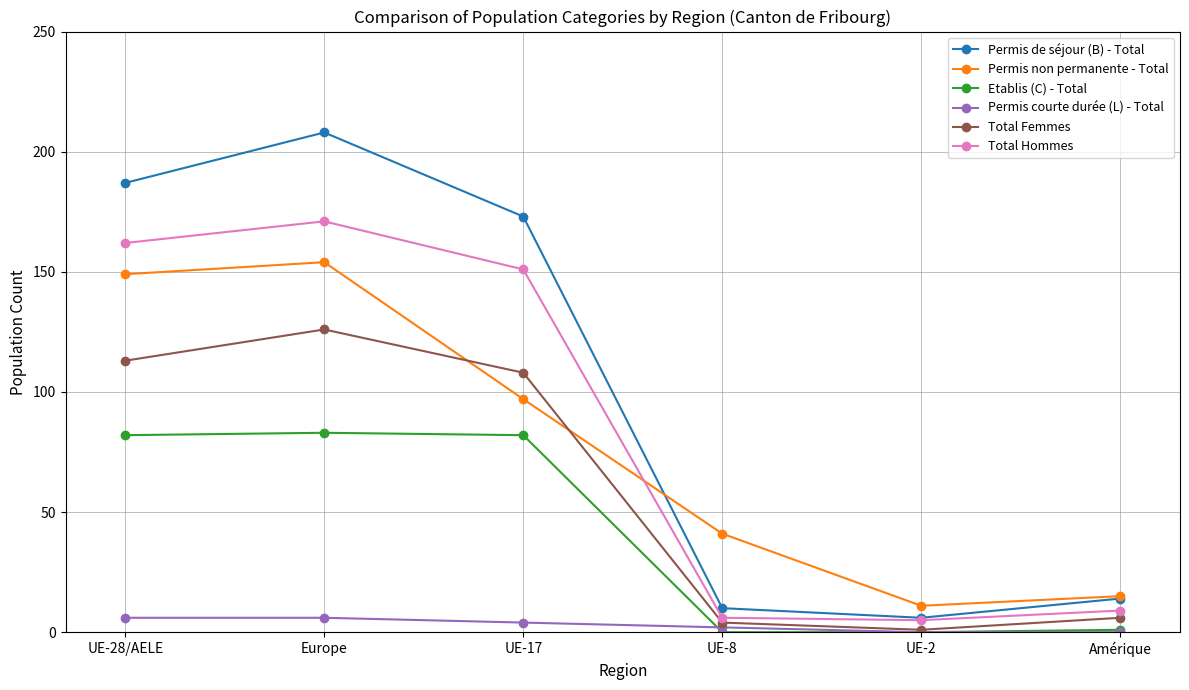

Is the value of Total Hommes at UE-8 greater than the value of Etablis (C) - Total at Europe?

No